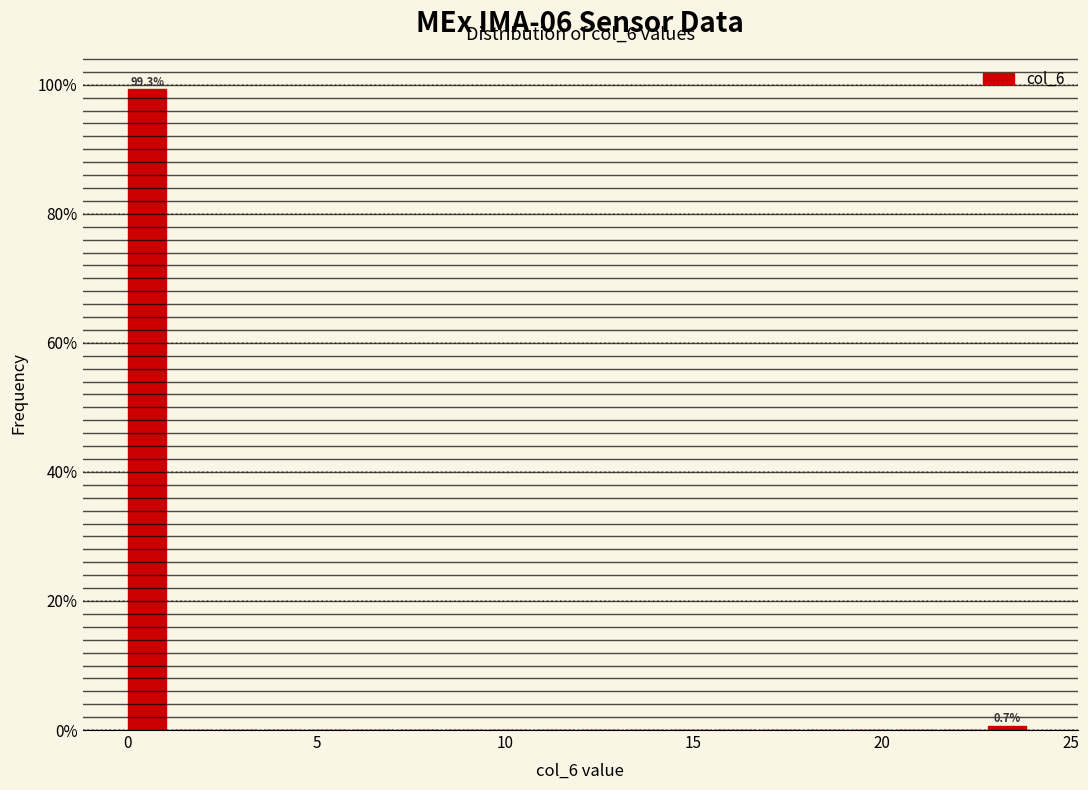

Read against the x-axis, roughly where is the centre of the tallest bar?

0.5